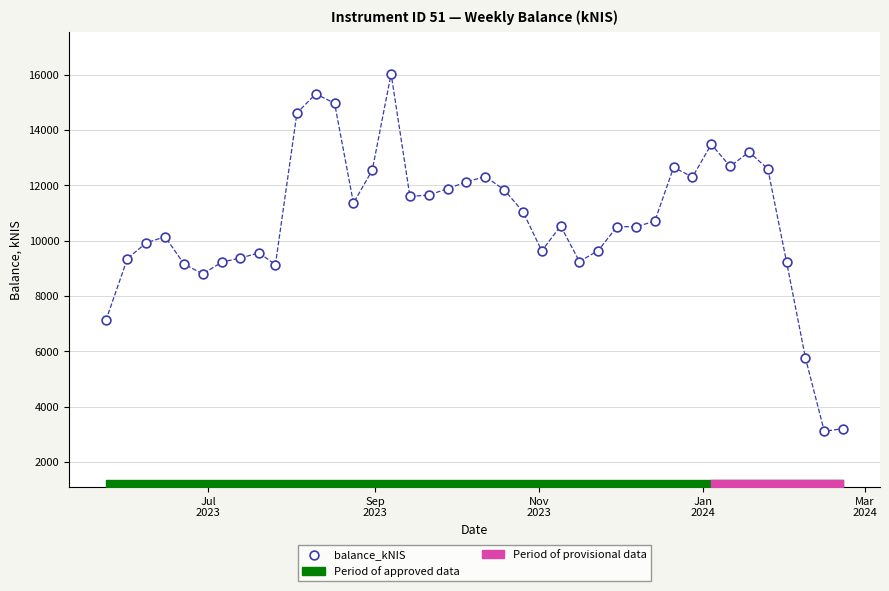

What is the range of X values (max minus min)?

274.0